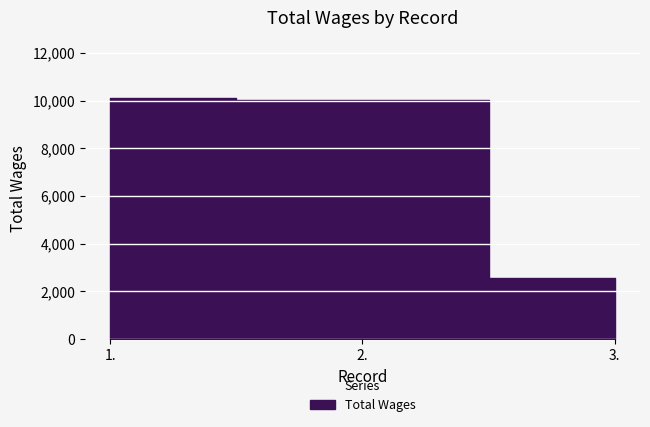

What is the change in value from 1. to 3.?

-7562